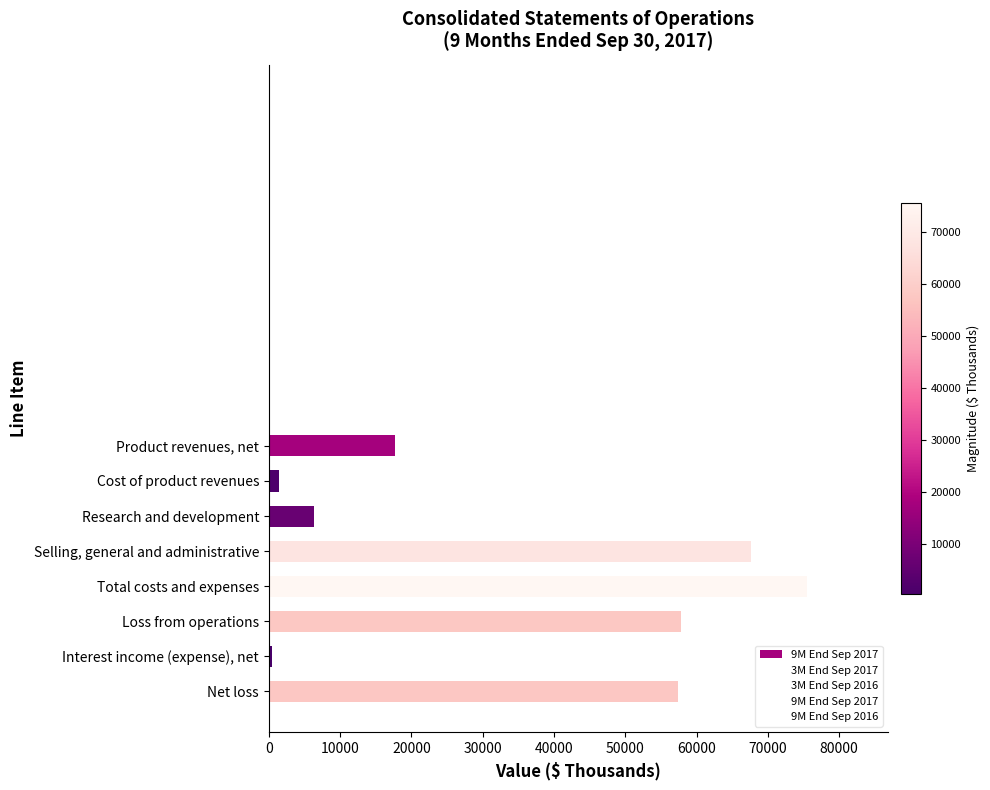

How many categories are shown in the chart?

8